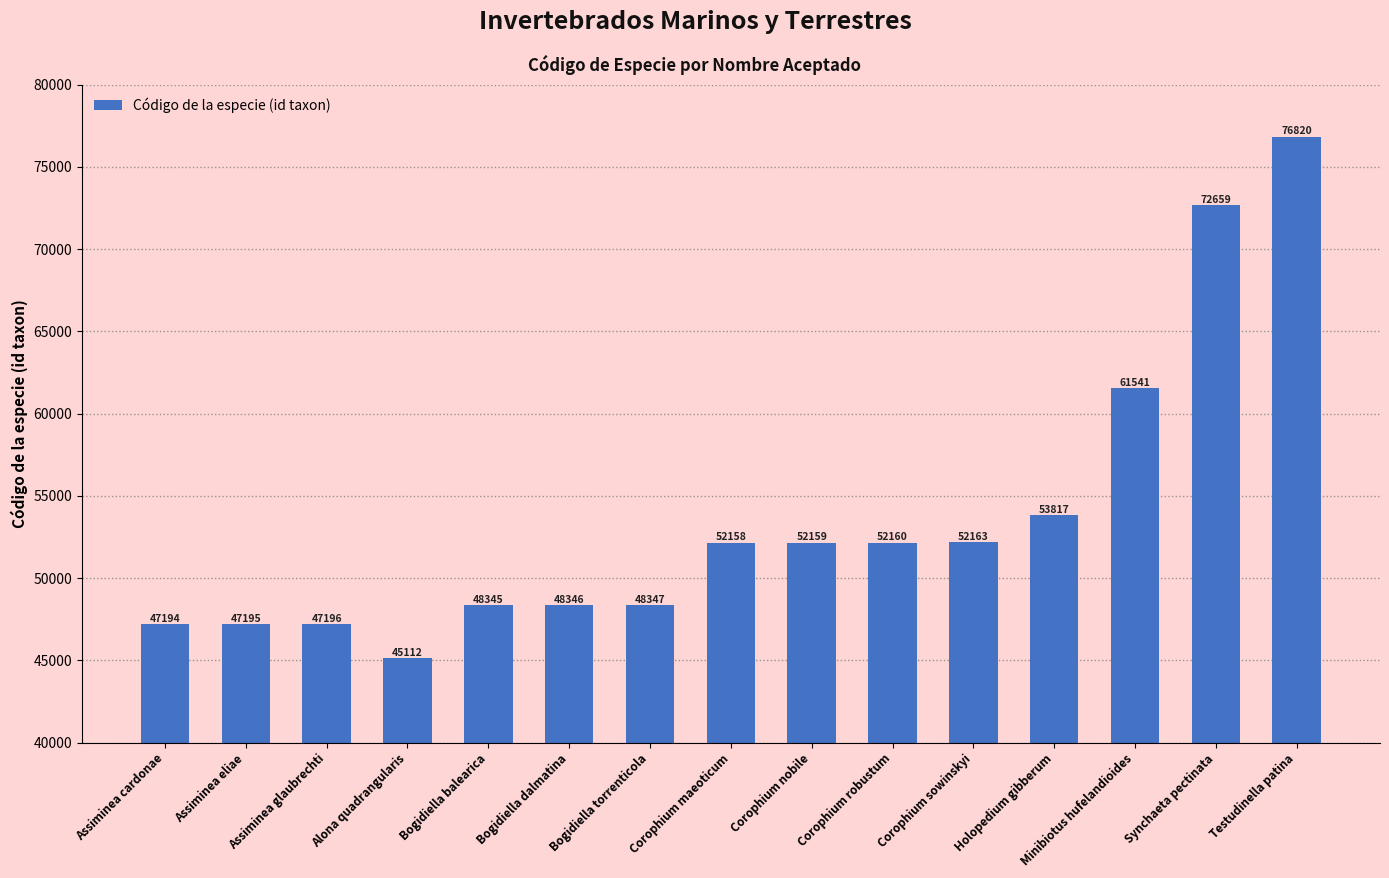

Does the chart contain any negative values?

No